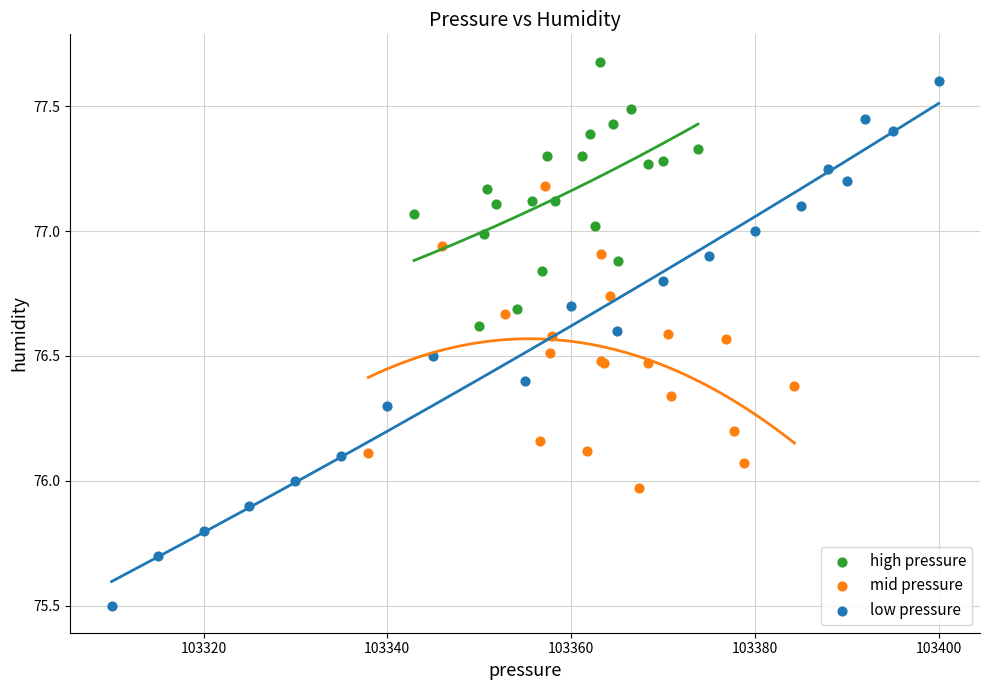

Which series contains the highest Y value?

high pressure